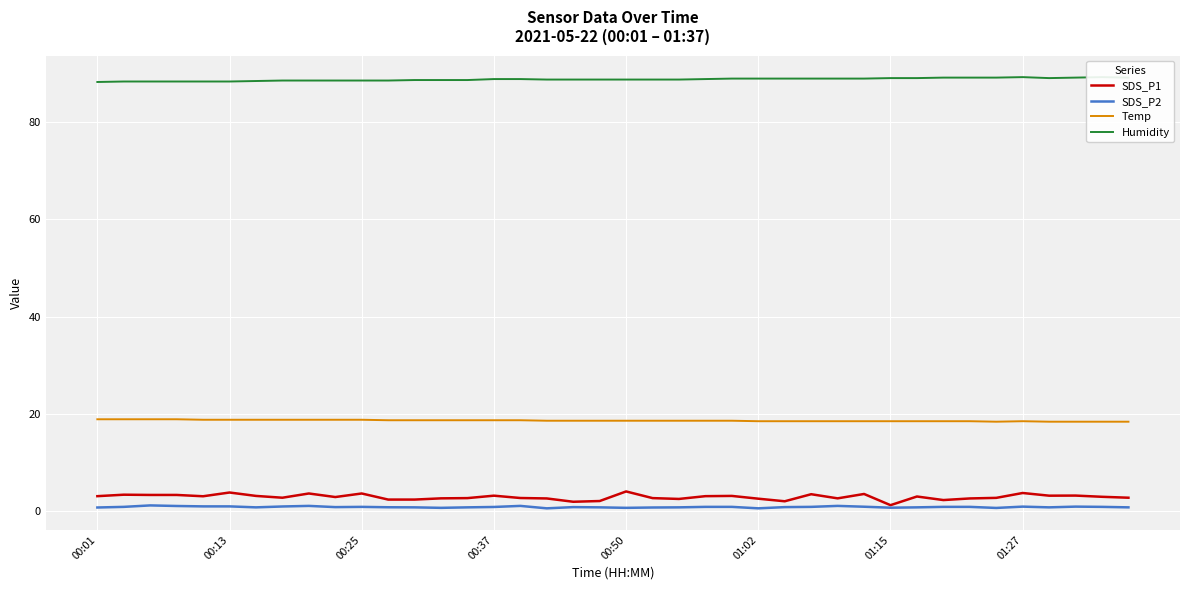

What is the lowest value of the Temp series?

18.4